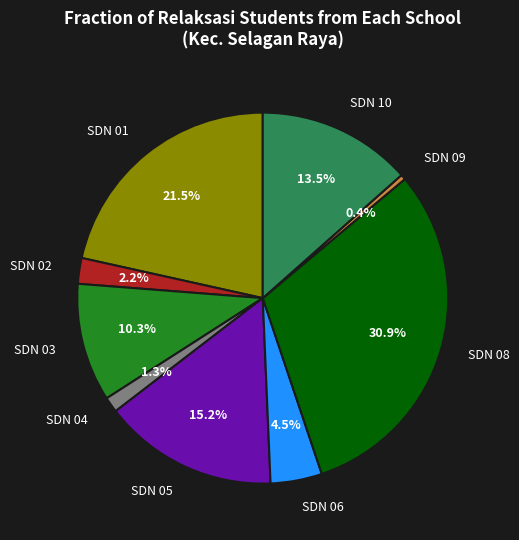

What is the ratio of the value at SDN 04 to the value at SDN 06?

0.3